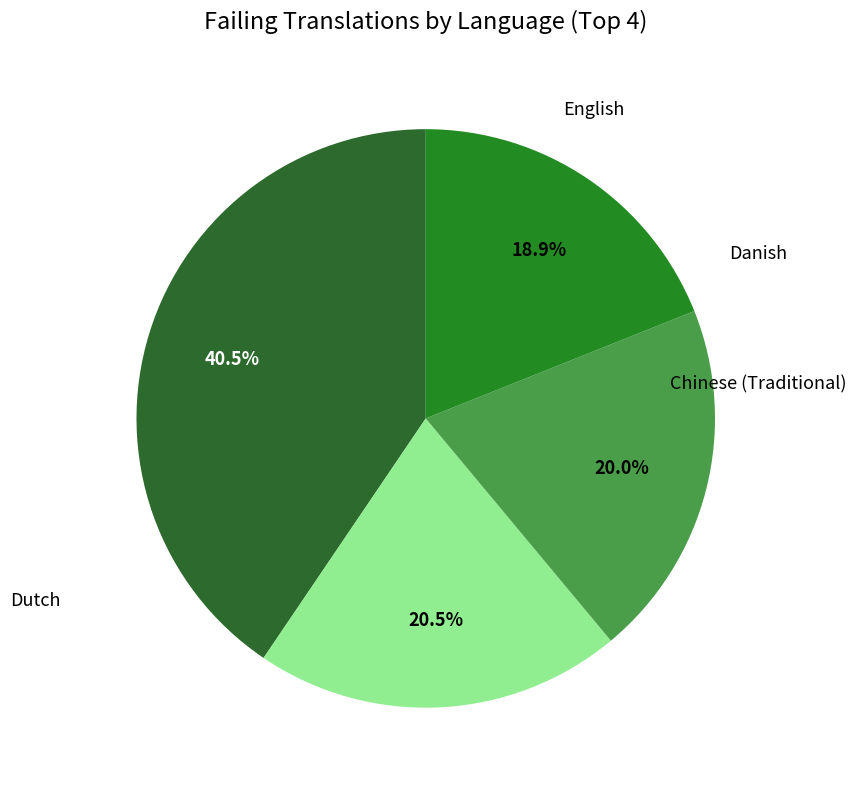

True or false: Danish accounts for 21% of the total.

True